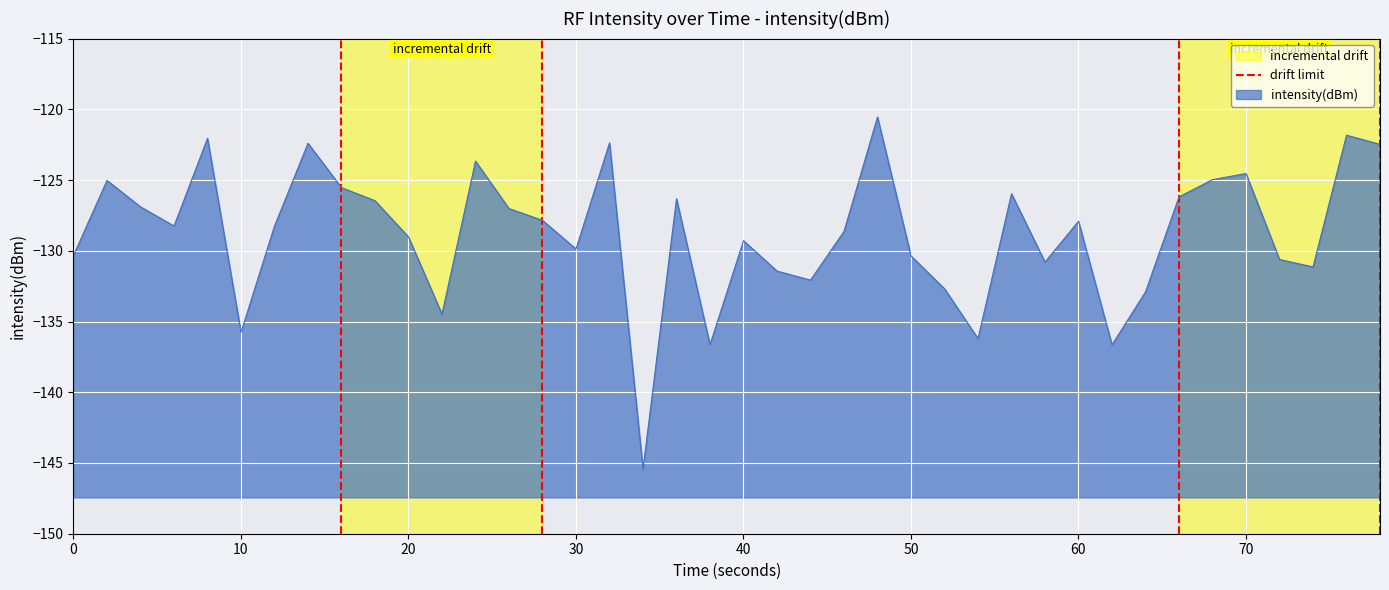

Does the chart display data point markers on the line(s)?

No